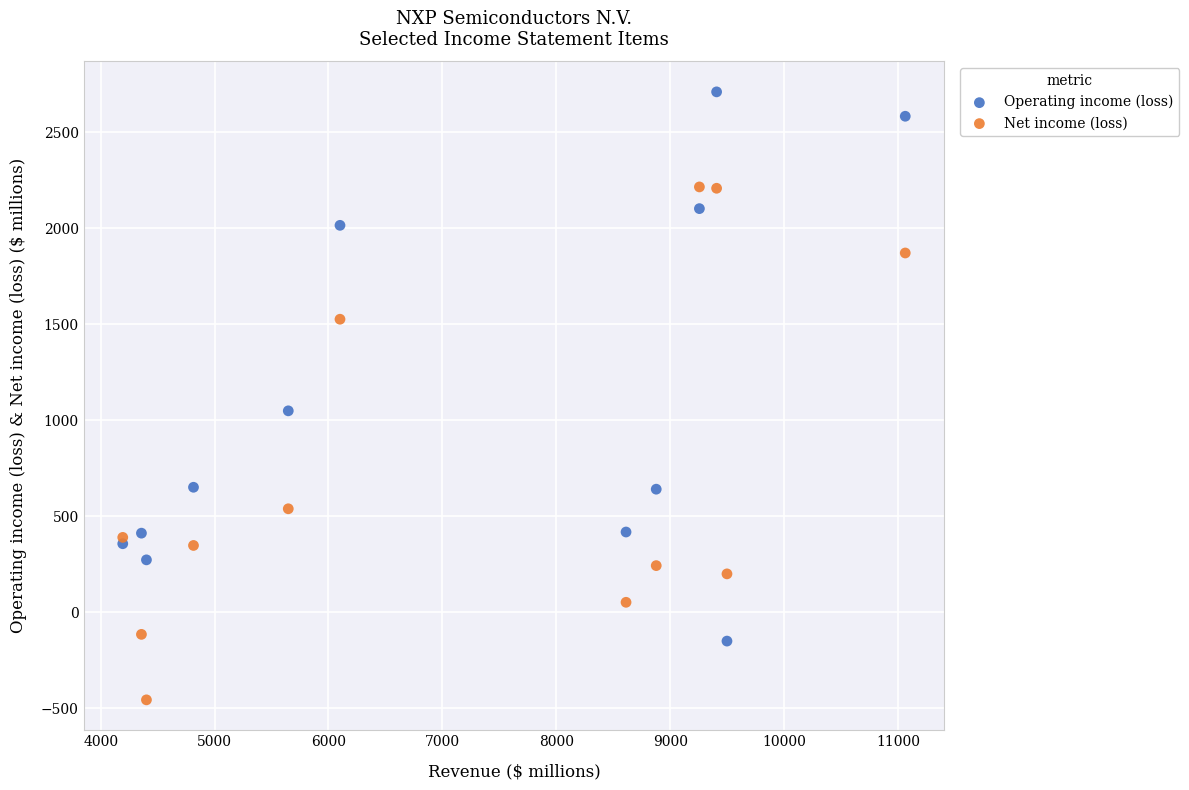

Which series contains the highest Y value?

Operating income (loss)